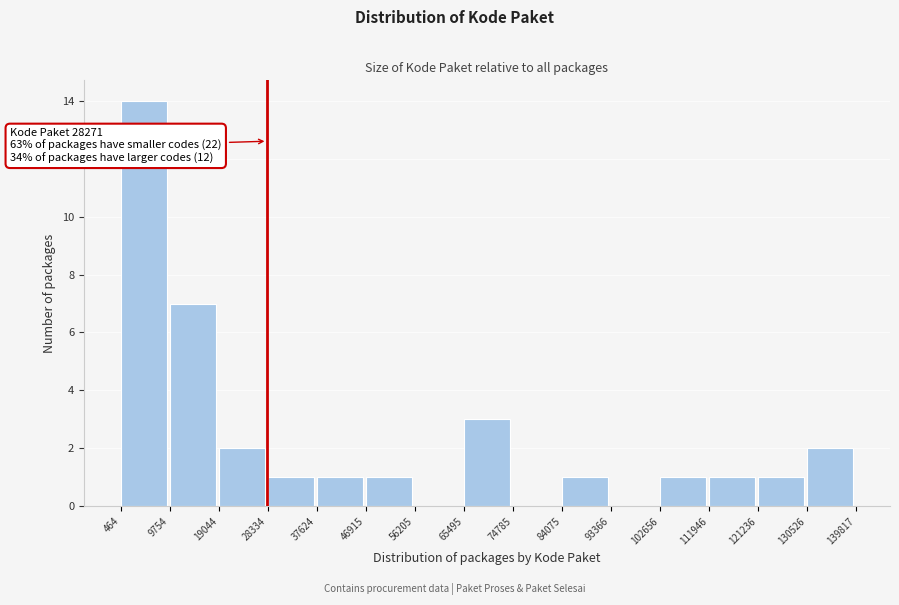

Which range on the x-axis has the tallest bar?

464 to 9754